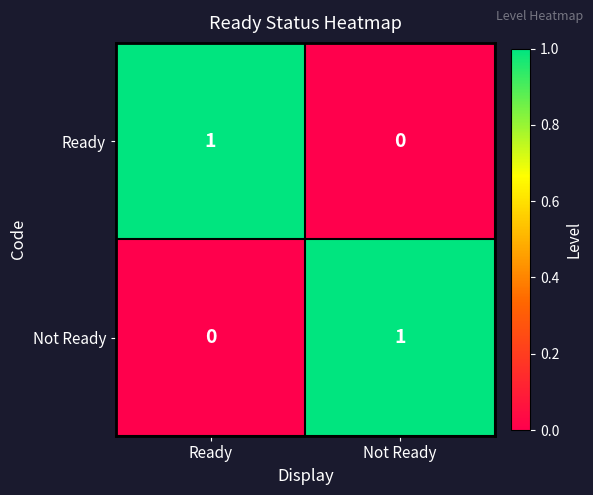

At how many categories does at least one series exceed 0?

2